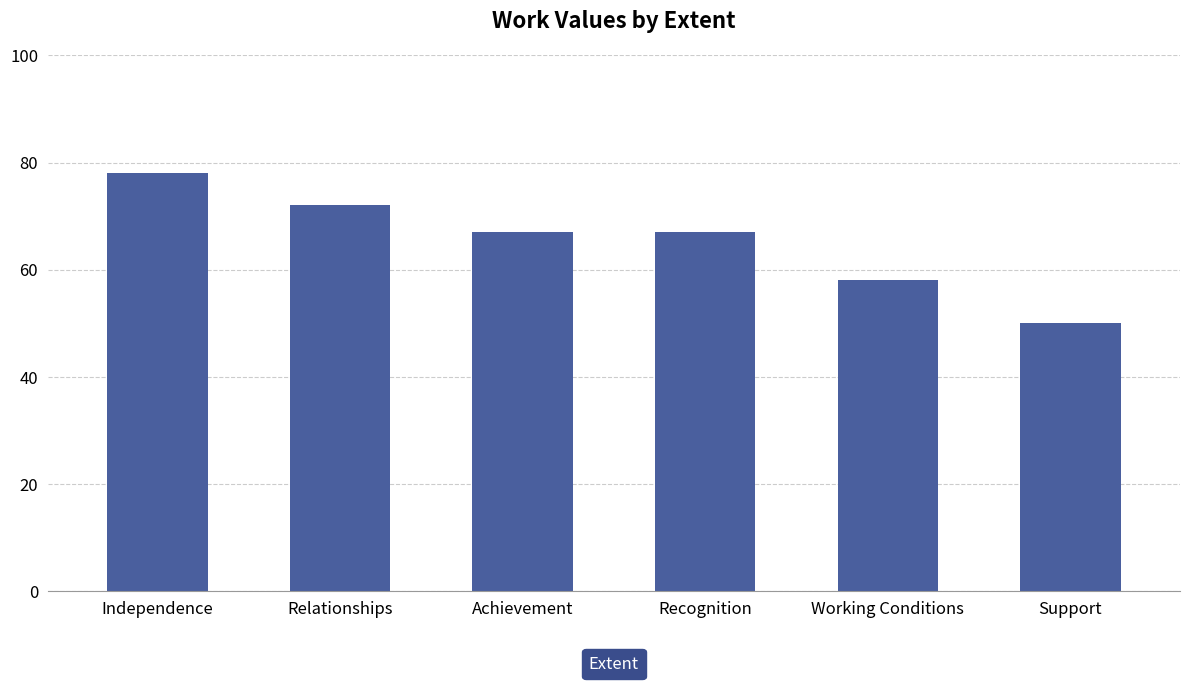

At which category does the chart reach its peak across all series?

Independence